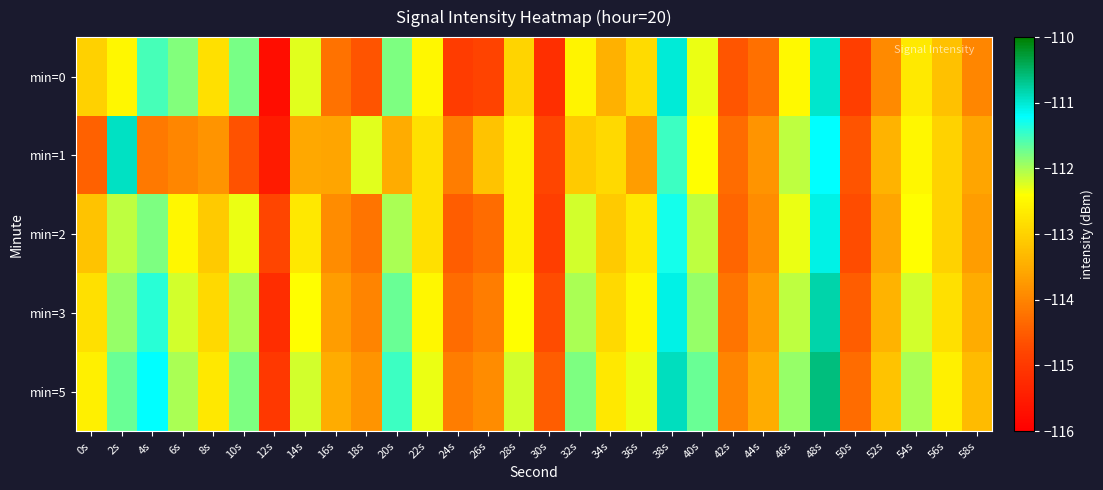

What is the minimum value shown in the chart?

-115.7